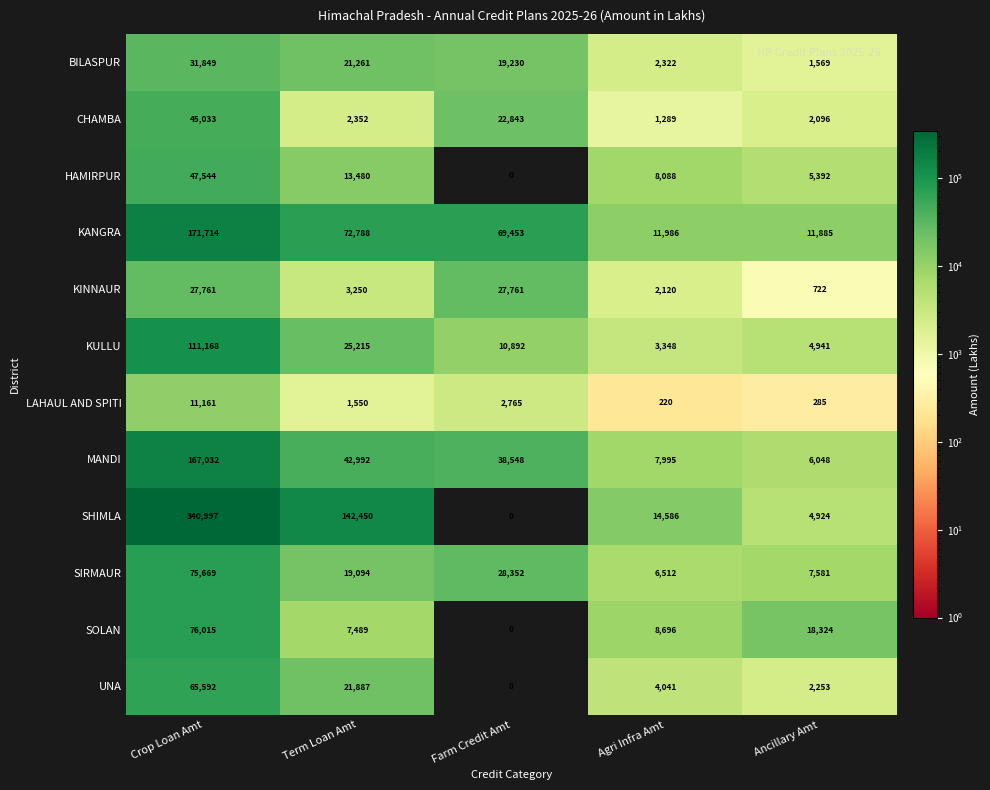

At which category is the sum across all series the highest?

Crop Loan Amt